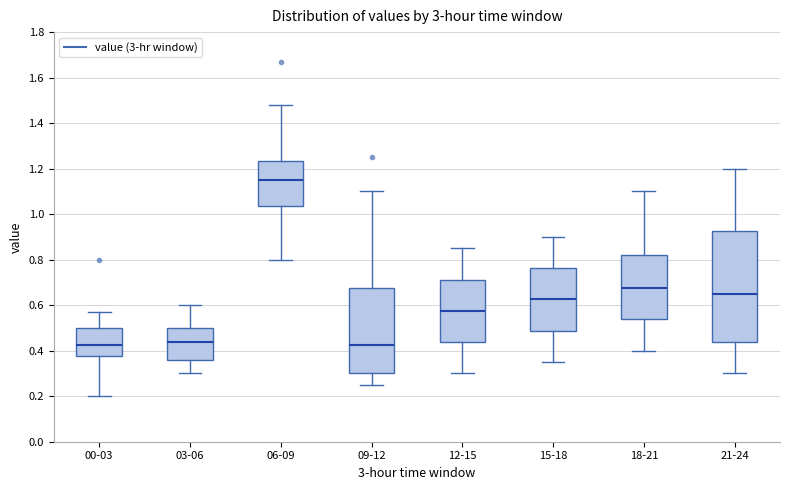

Reading left to right, transcribe this box plot: for each box, give where its median line is, the range the box spans, and where its two whiskers end, as read against the y-axis. The values are not printed on the chart, so give them approximately, as read against the axis.

00-03: median 0.42, box 0.38 to 0.50, whiskers 0.20 to 0.58
03-06: median 0.44, box 0.36 to 0.50, whiskers 0.30 to 0.60
06-09: median 1.16, box 1.04 to 1.24, whiskers 0.80 to 1.48
09-12: median 0.42, box 0.30 to 0.68, whiskers 0.26 to 1.10
12-15: median 0.58, box 0.44 to 0.72, whiskers 0.30 to 0.86
15-18: median 0.62, box 0.48 to 0.76, whiskers 0.36 to 0.90
18-21: median 0.68, box 0.54 to 0.82, whiskers 0.40 to 1.10
21-24: median 0.66, box 0.44 to 0.92, whiskers 0.30 to 1.20